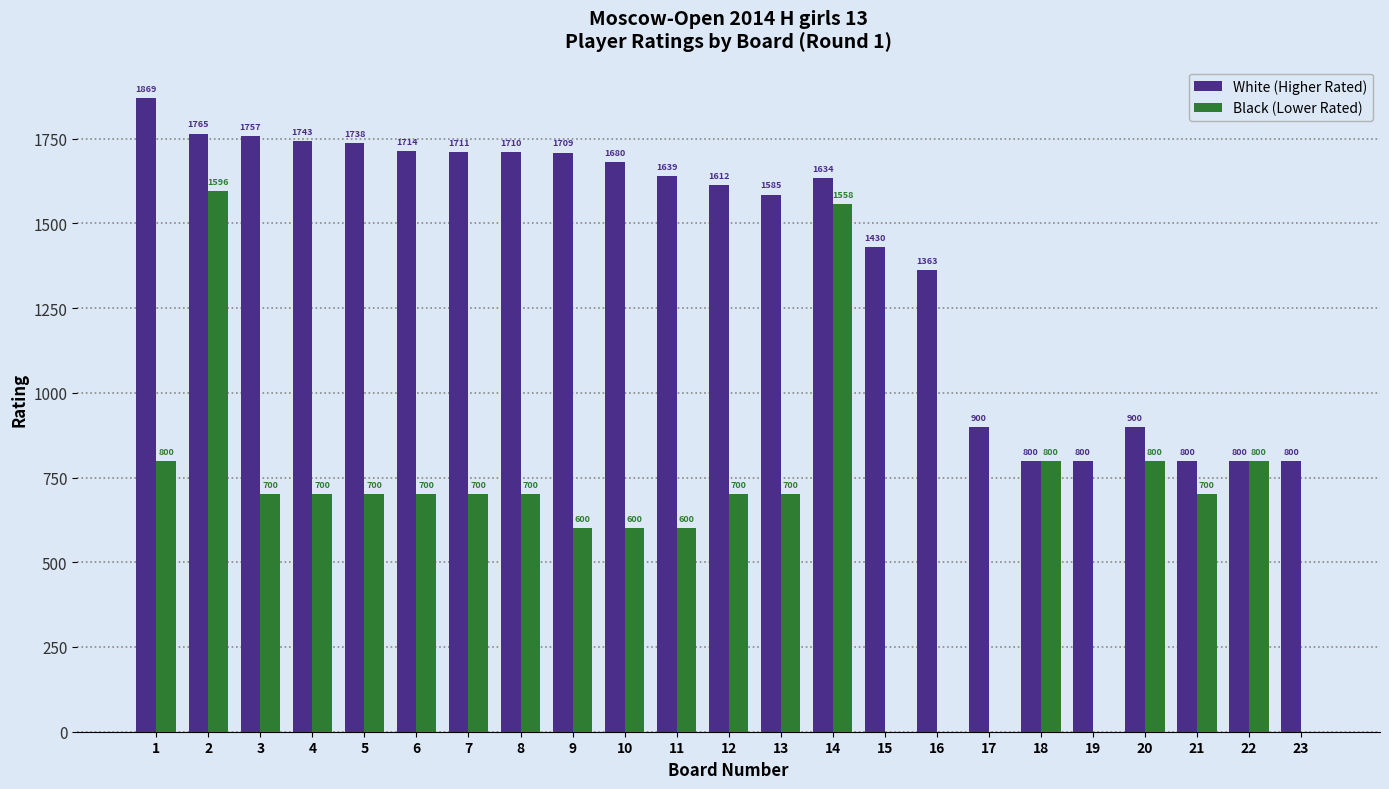

How many groups of bars are there?

23